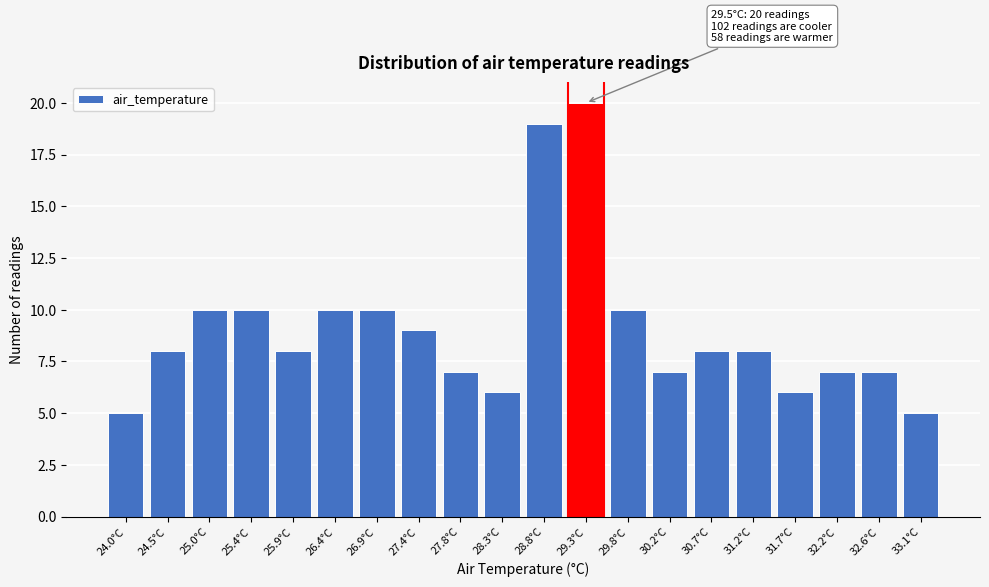

Reading left to right, what are all the values shown in this chart?

24.0°C=5	24.5°C=8	25.0°C=10	25.4°C=10	25.9°C=8	26.4°C=10	26.9°C=10	27.4°C=9	27.8°C=7	28.3°C=6	28.8°C=19	29.3°C=20	29.8°C=10	30.2°C=7	30.7°C=8	31.2°C=8	31.7°C=6	32.2°C=7	32.6°C=7	33.1°C=5